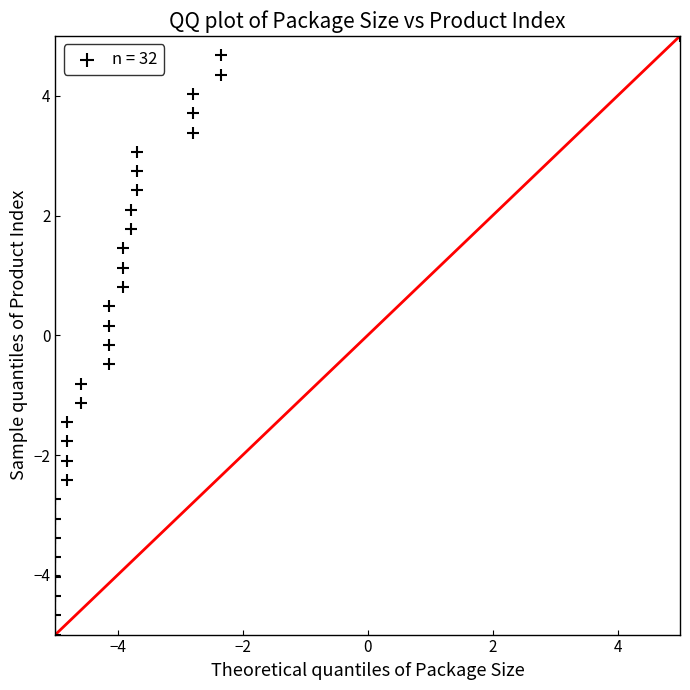

What is the range of Y values (max minus min)?

10.0